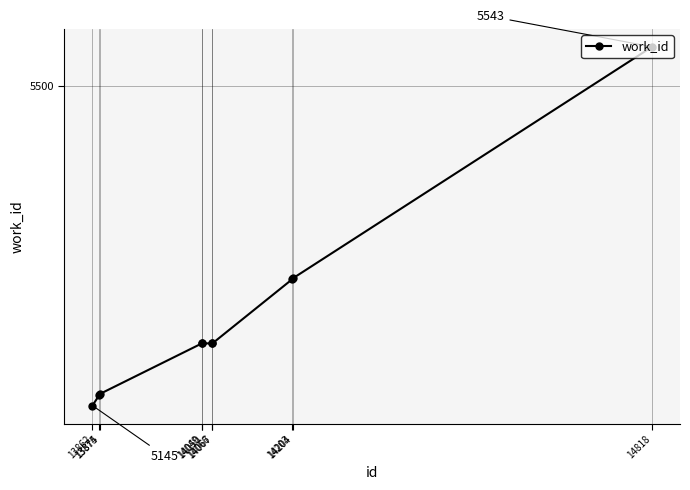

Which category has the lowest value across all series?

13862